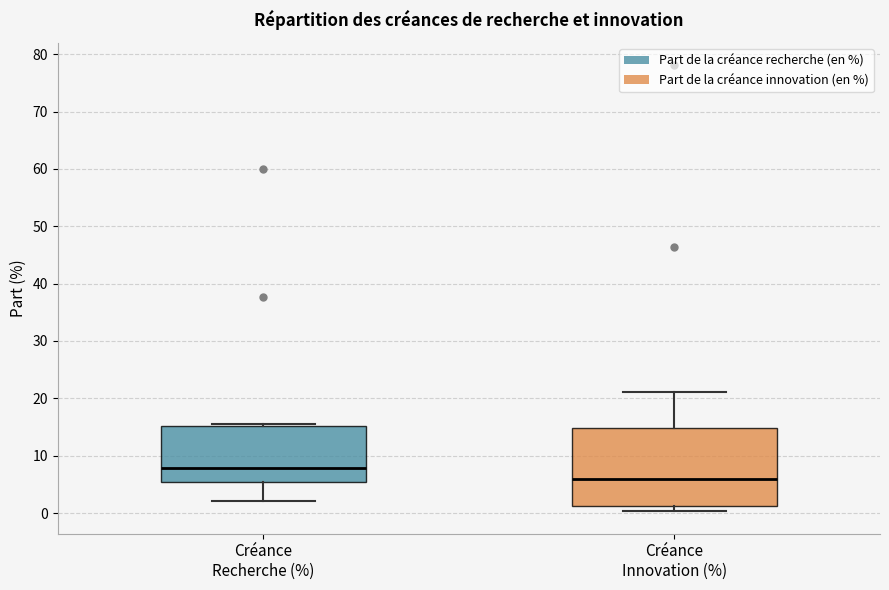

Reading left to right, transcribe this box plot: for each box, give where its median line is, the range the box spans, and where its two whiskers end, as read against the y-axis. The values are not printed on the chart, so give them approximately, as read against the axis.

Créance Recherche (%): median 8, box 5 to 15, whiskers 2 to 16
Créance Innovation (%): median 6, box 1 to 15, whiskers 0 to 21